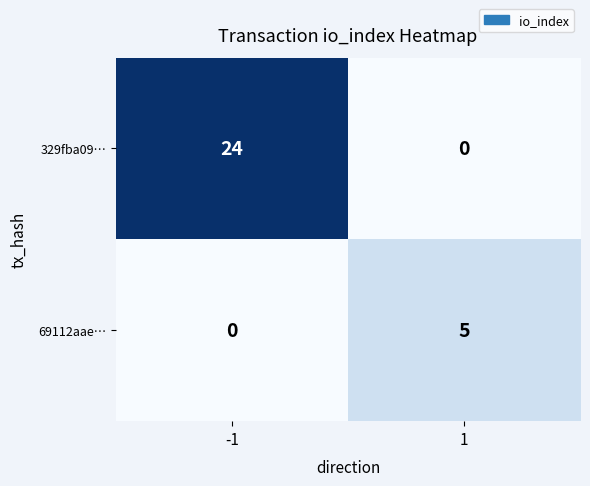

Rank the series at -1 from lowest to highest value.

69112aae…, 329fba09…